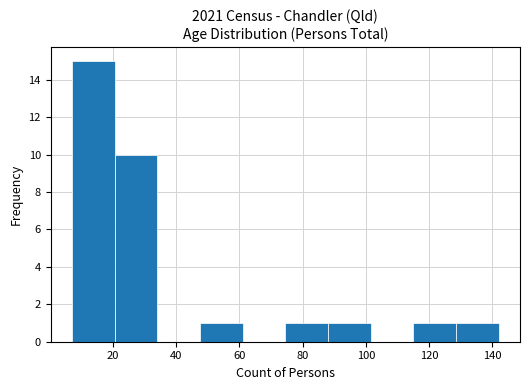

Reading left to right, transcribe this chart: for each bar, give the range it covers on the x-axis and its height. Neither the bar edges nor the heights are printed on the chart, so give them approximately, as read against the axes.

7.0 to 20.5: 15
20.5 to 34.0: 10
34.0 to 47.5: 0
47.5 to 61.0: 1
61.0 to 74.5: 0
74.5 to 88.0: 1
88.0 to 101.5: 1
101.5 to 115.0: 0
115.0 to 128.5: 1
128.5 to 142.0: 1